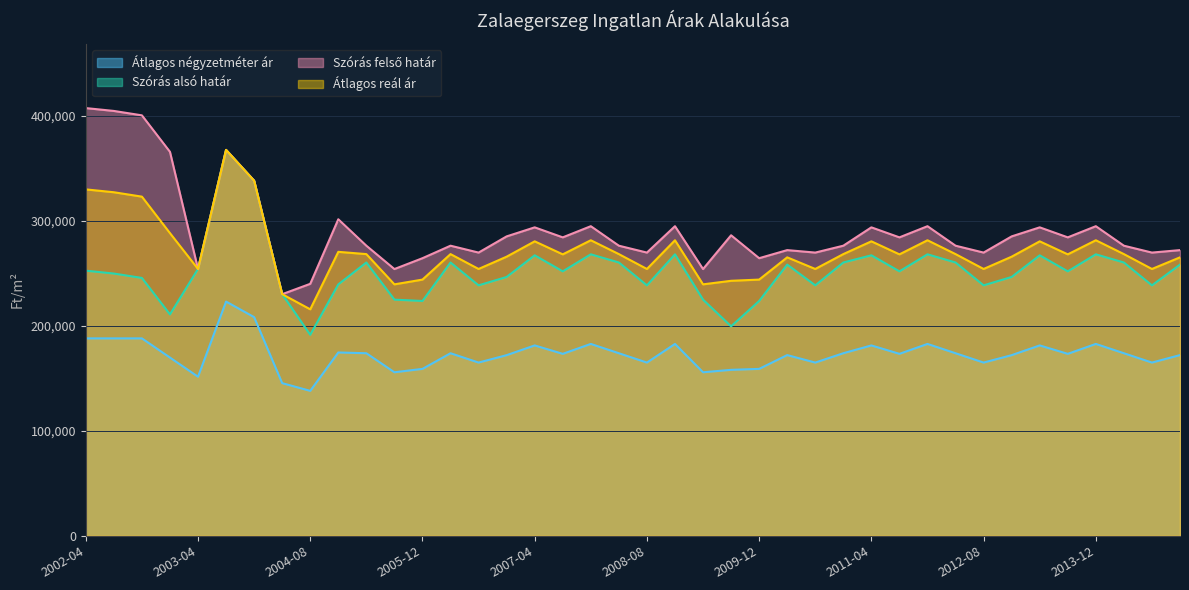

True or false: Szórás alsó határ and Átlagos négyzetméter ár cross at least once.

False